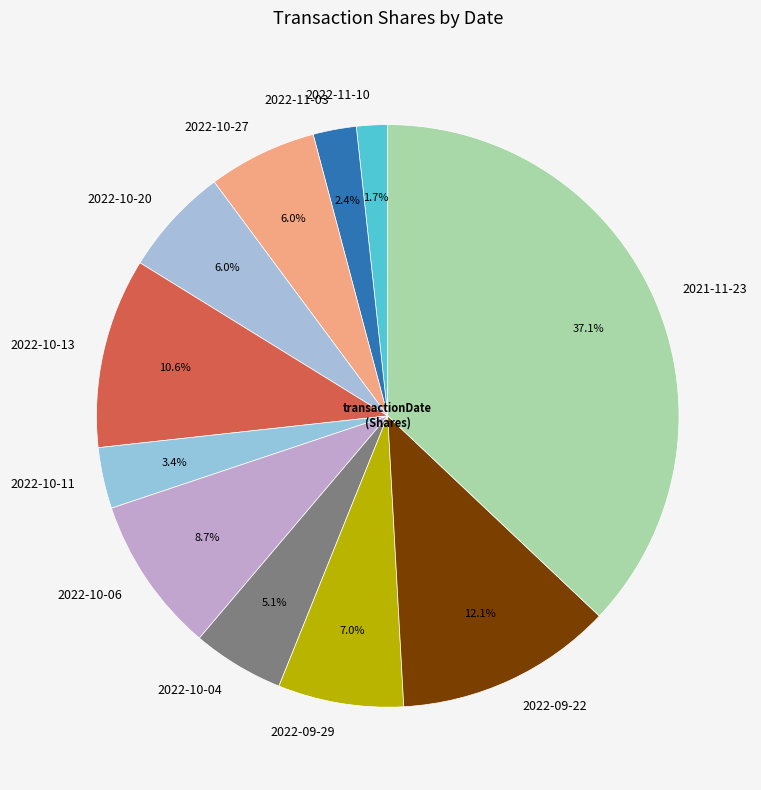

Is it true that 2022-09-29 is 7% of the pie?

True